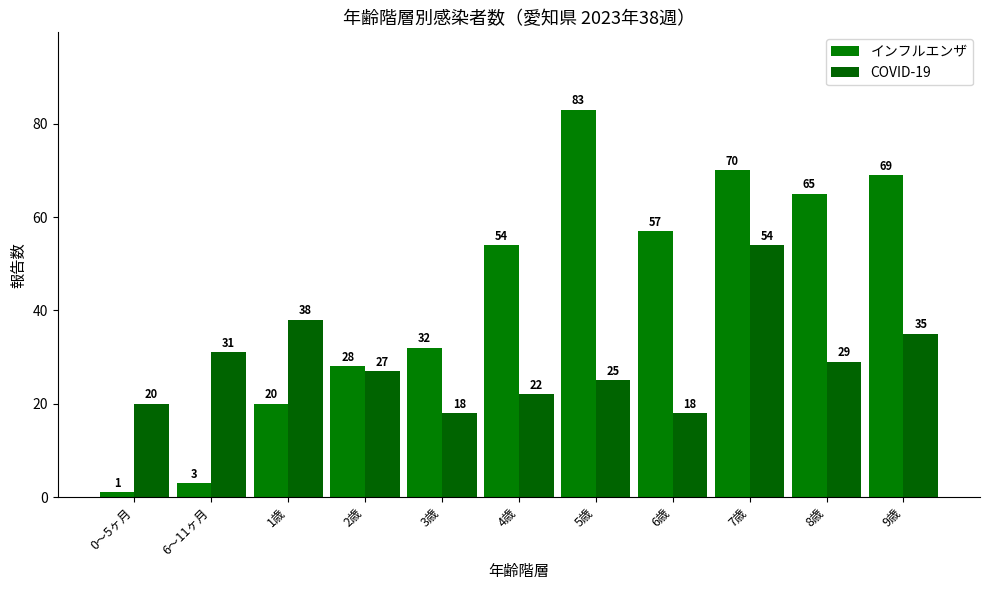

What is the sum of the インフルエンザ values at 1歳 and 4歳?

74